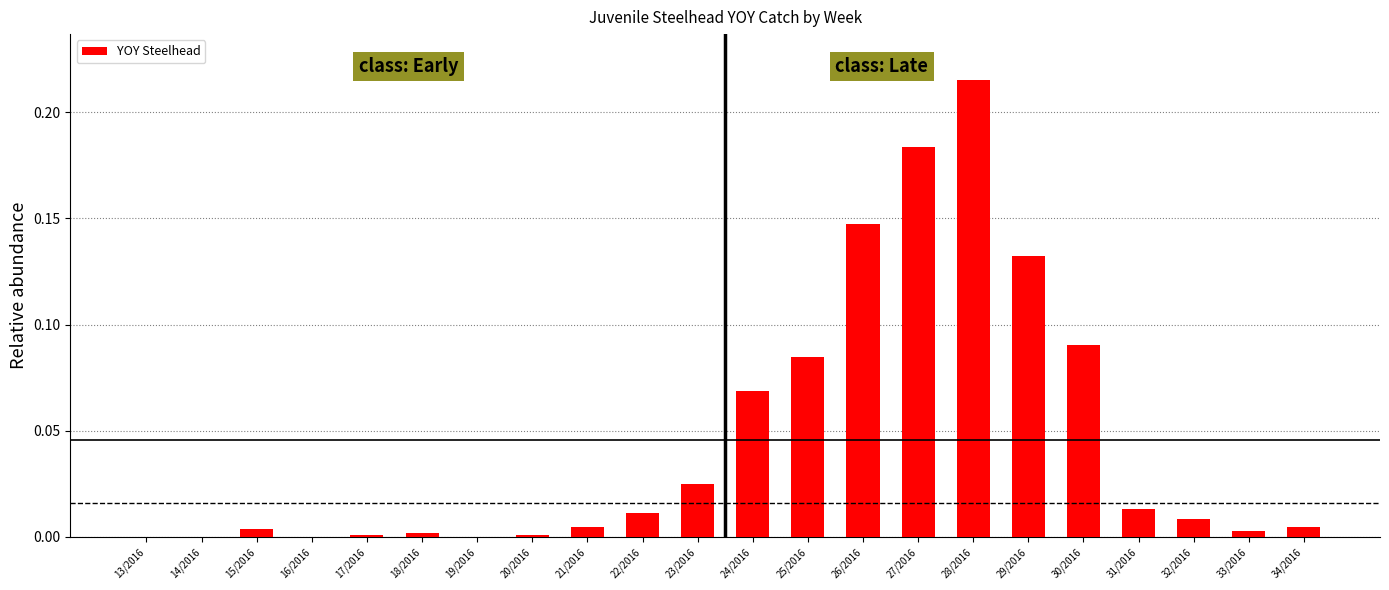

Which category has the highest value across all series?

28/2016